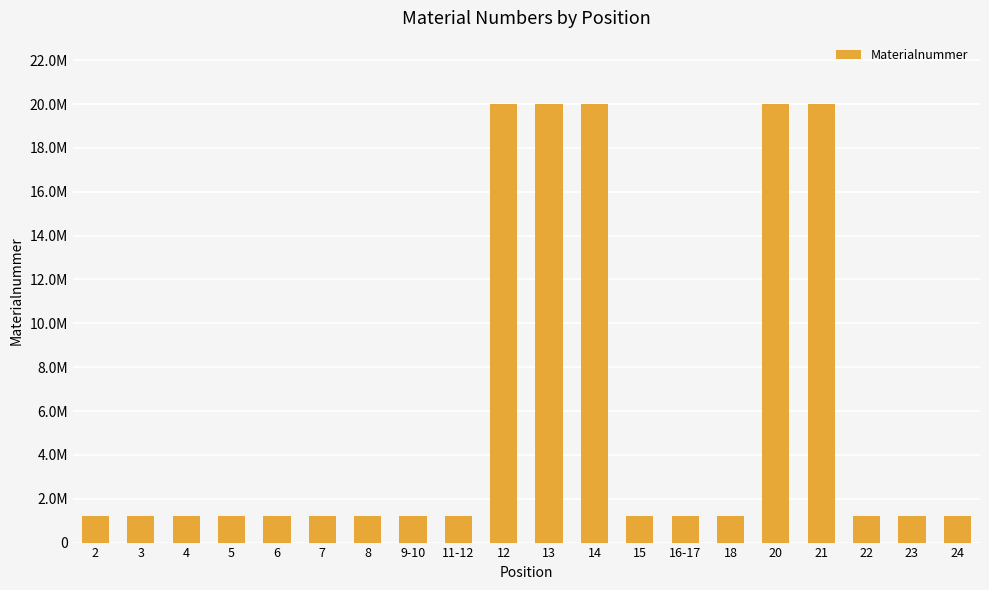

What is the minimum value shown in the chart?

1220190